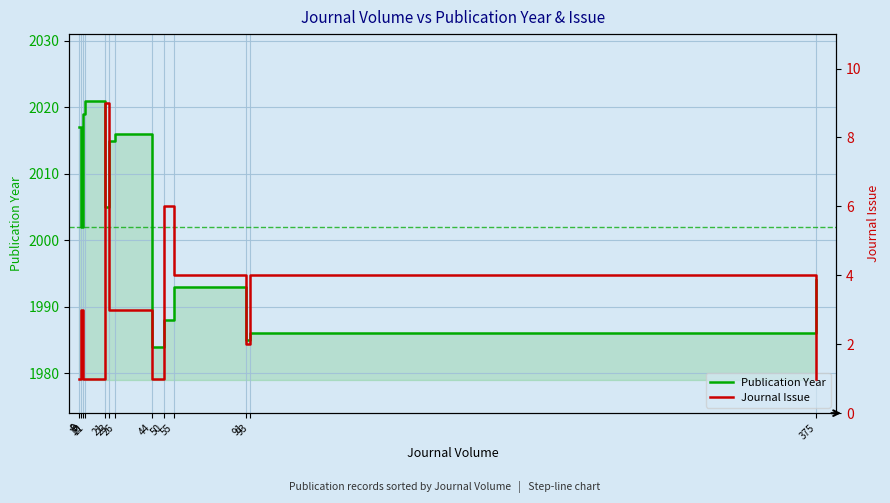

At how many categories does at least one series exceed 1843?

13